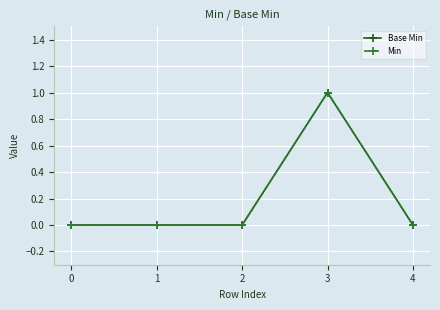

How many lines are shown in the chart?

2